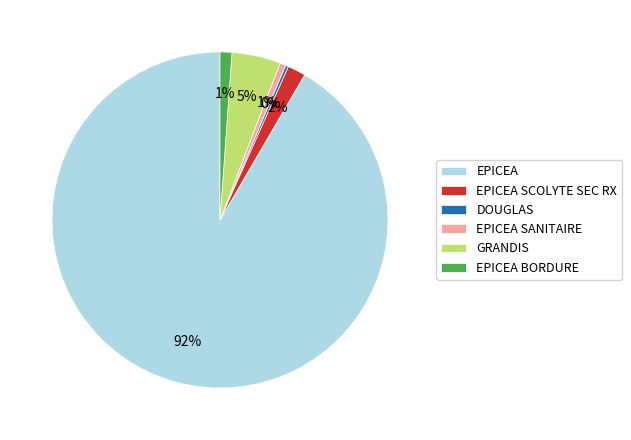

Is there a majority slice in this chart?

Yes